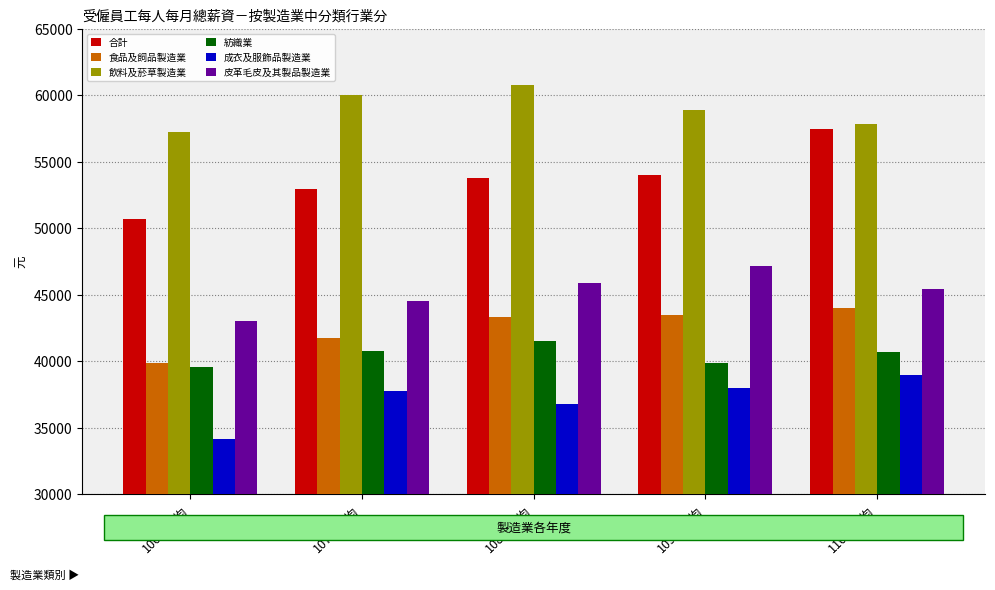

The value of 合計 at 106年平均 is 73034. True or false?

False